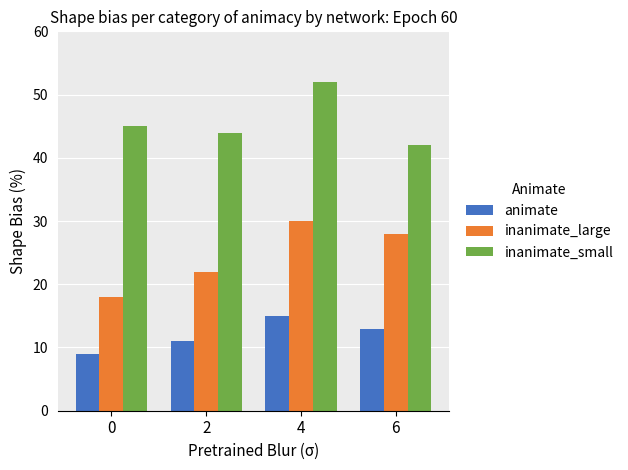

Count the number of categories in the chart.

4